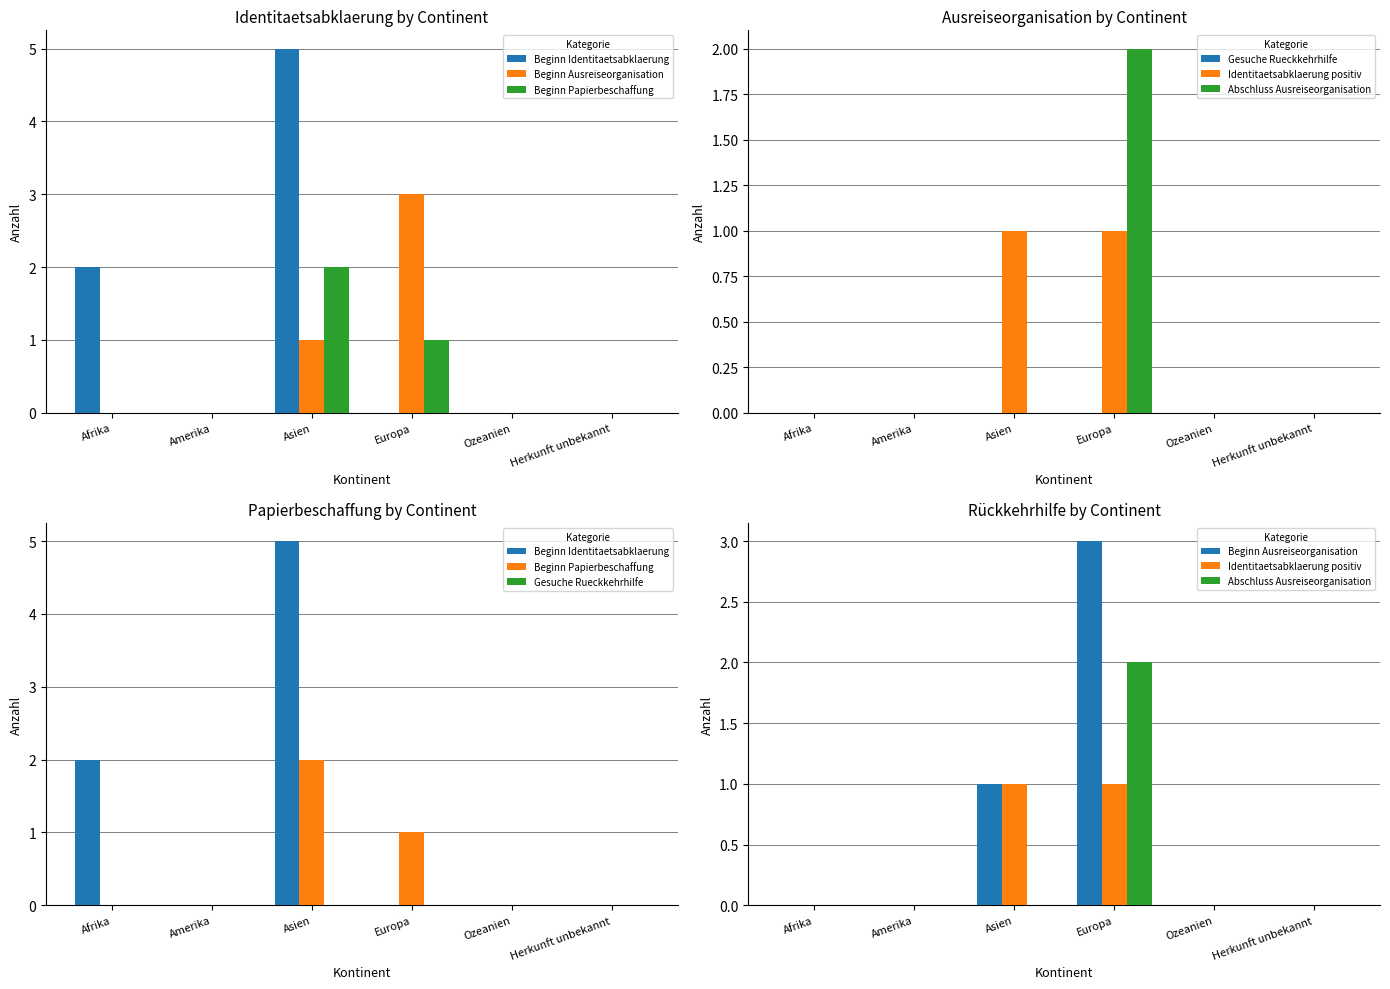

At how many categories does at least one series exceed 2?

2